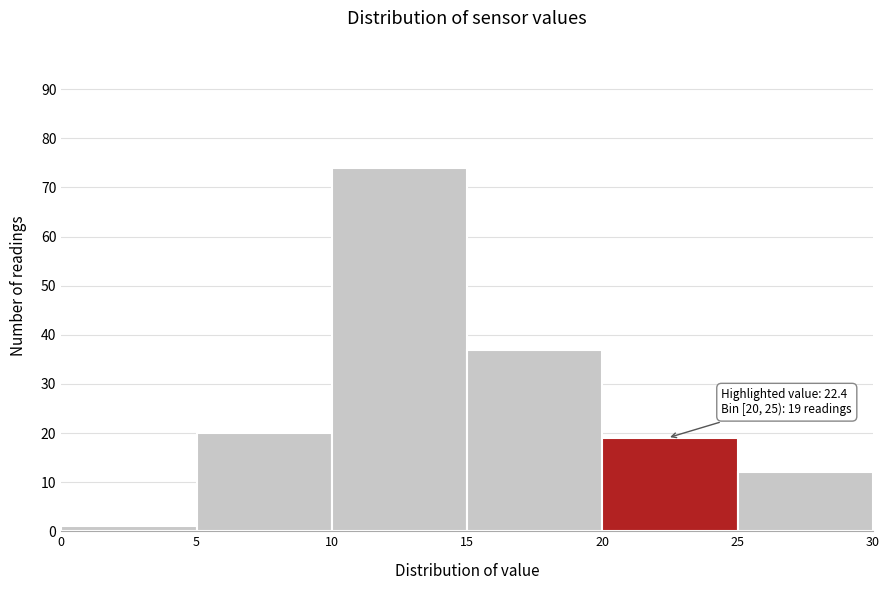

Which range on the x-axis has the tallest bar?

10 to 15